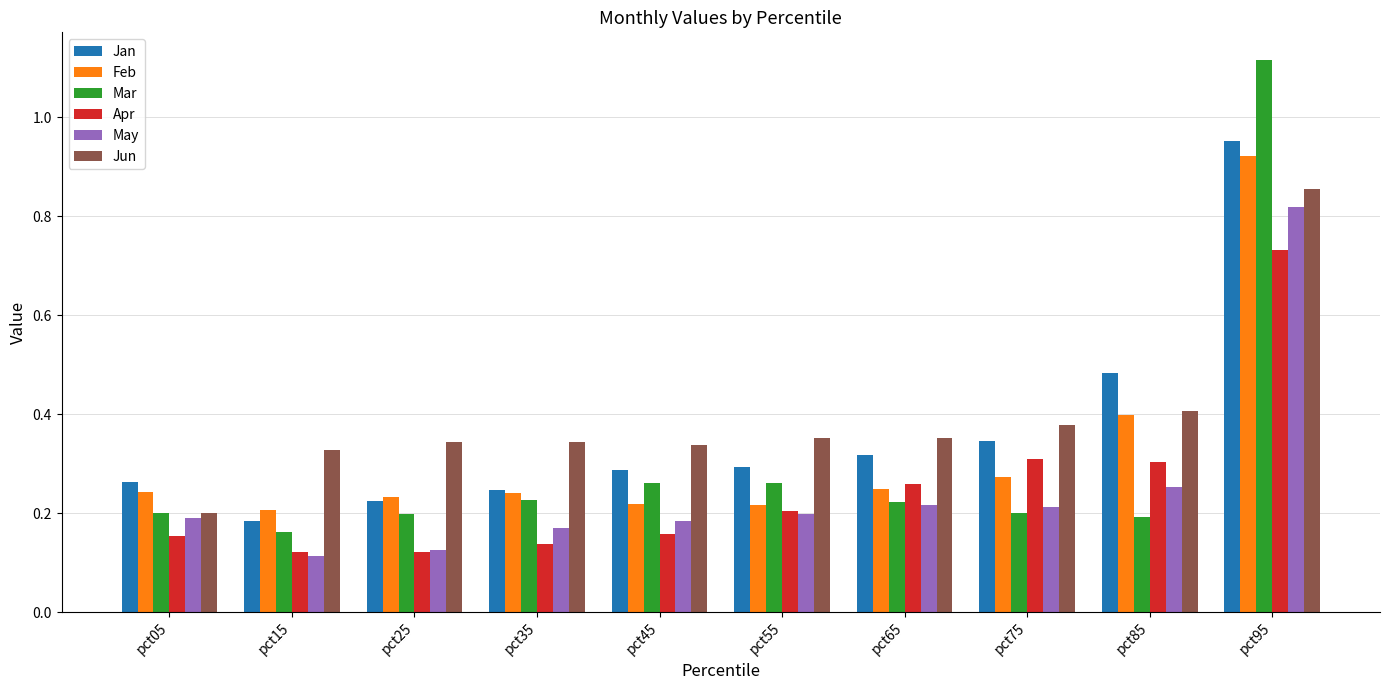

How many Jun values are between 0 and 1?

10